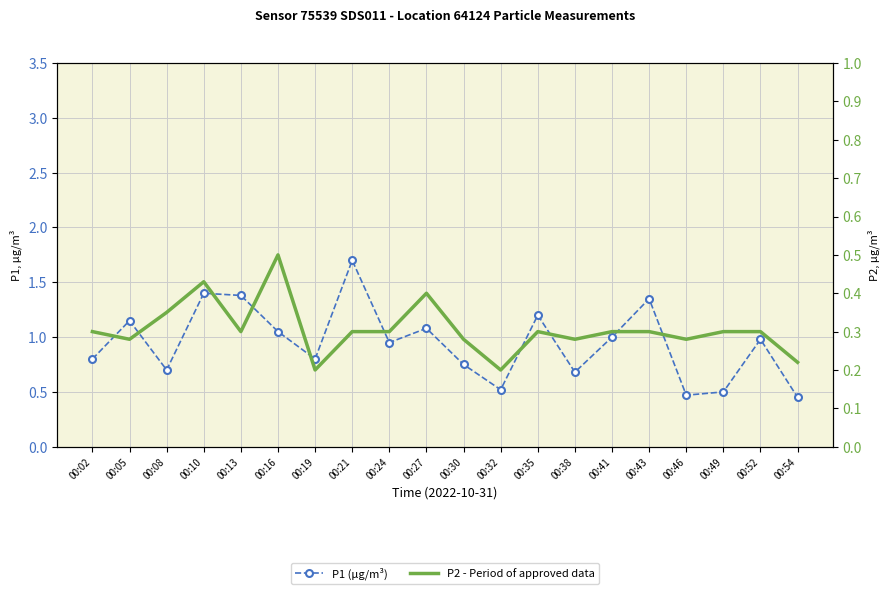

At 00:52, list the series in order from smallest to largest.

P2, P1